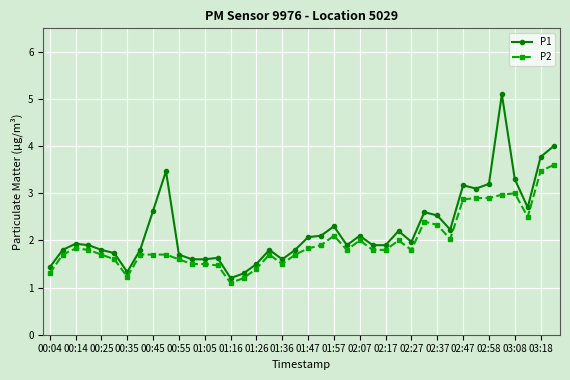

How many lines are shown in the chart?

2